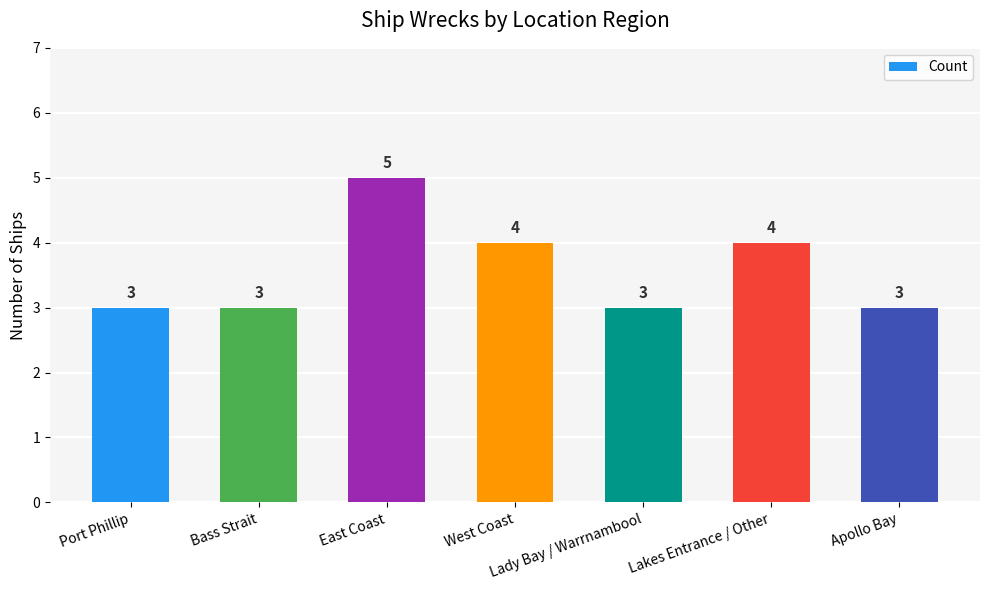

Between Port Phillip and West Coast, which is larger?

West Coast